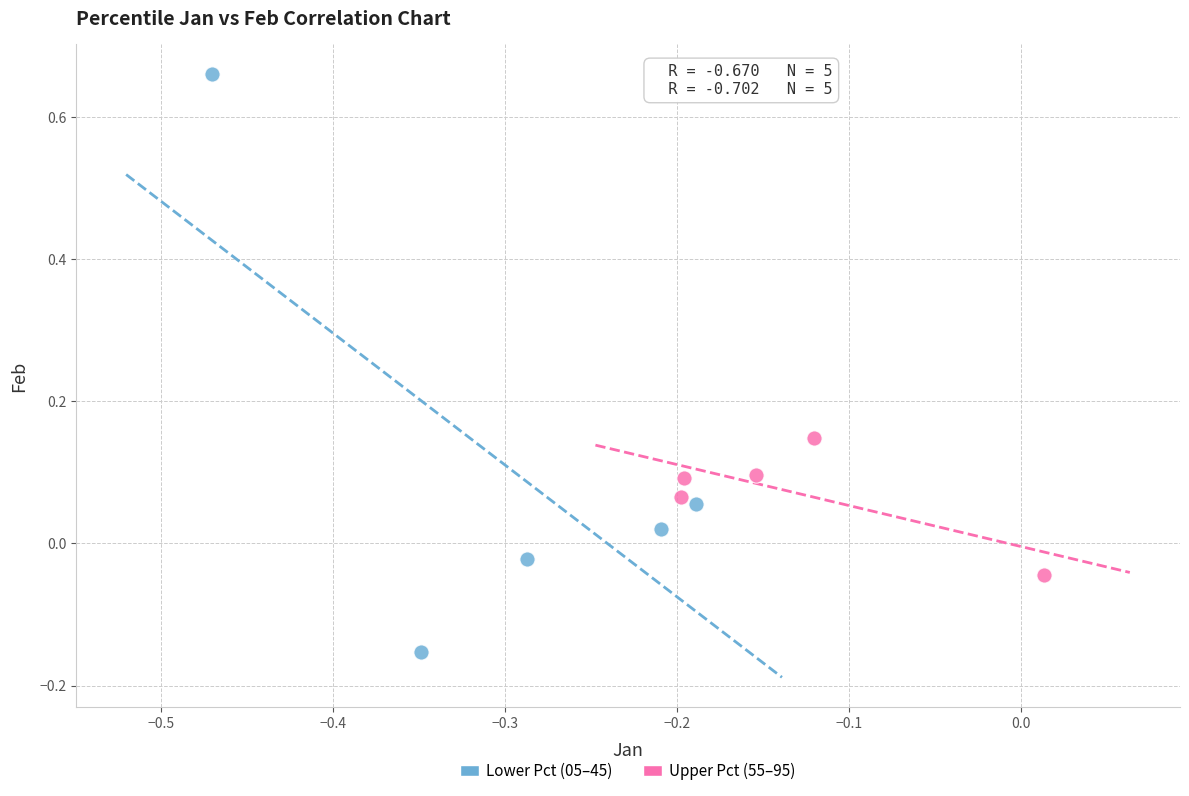

Which series reaches the maximum Y coordinate?

Lower Pct (05–45)